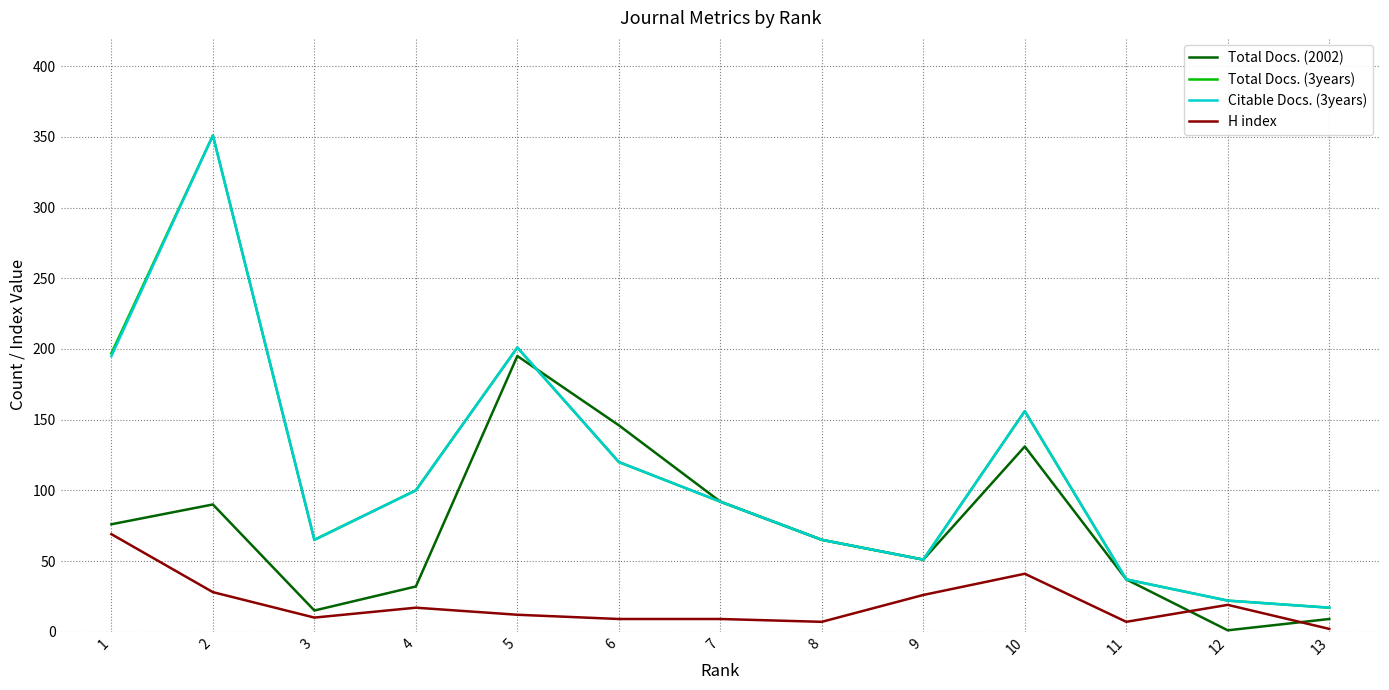

The value of H index at 2 is 41. True or false?

False